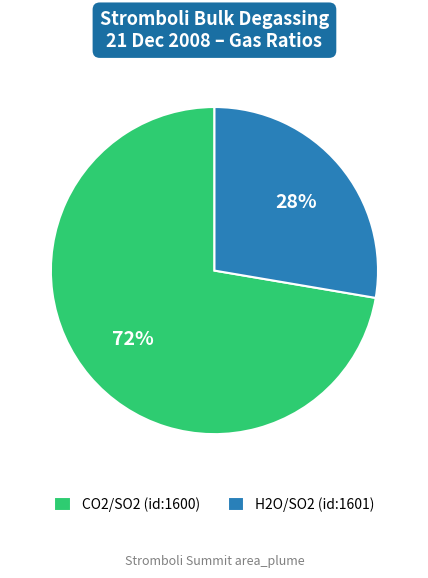

Does H2O/SO2 (id:1601) account for over 50% of the chart?

No